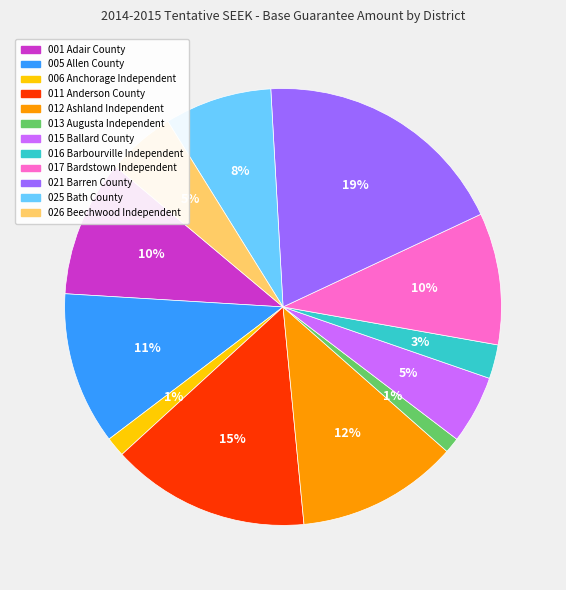

What percentage is the 013 Augusta Independent slice, to the nearest percent?

1%